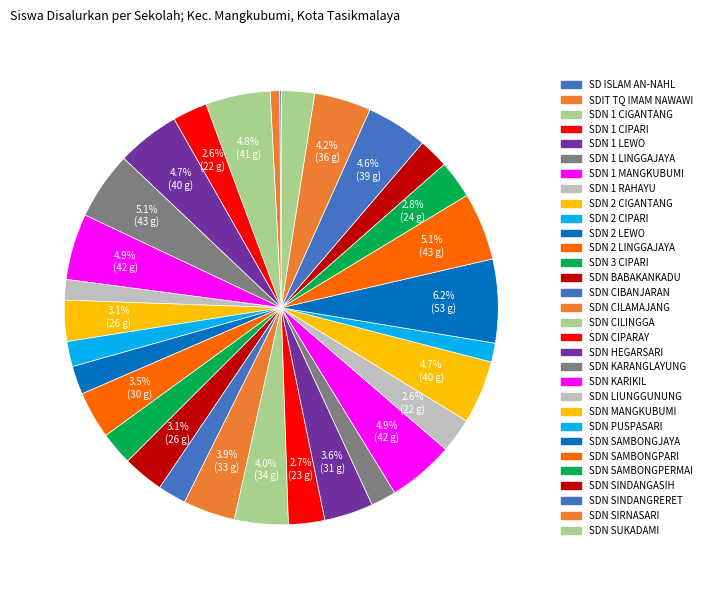

Combined, what portion of the pie is SDN CIBANJARAN and SDN 1 CIPARI?

4.7%